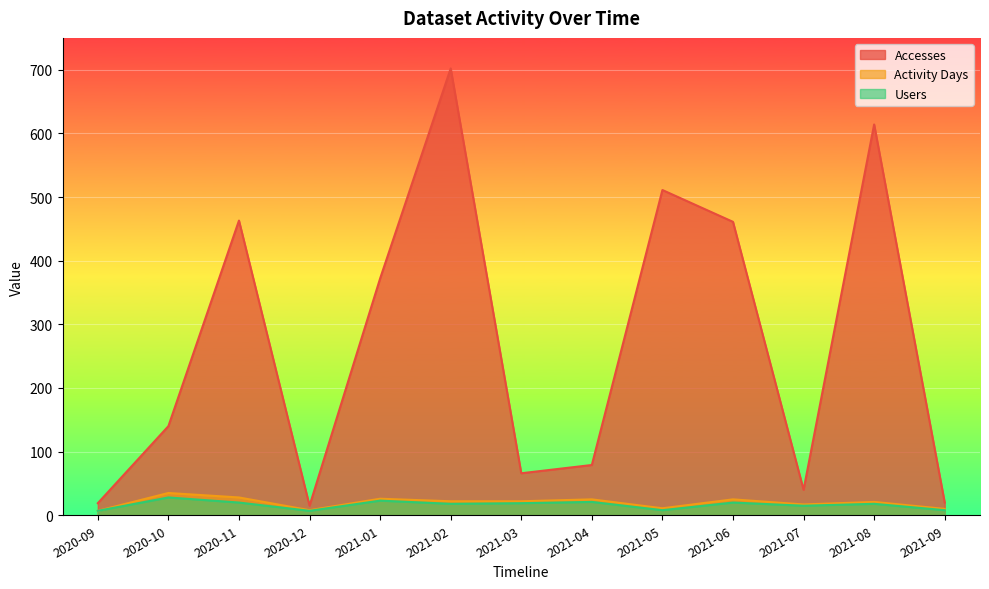

What is the minimum value for Activity Days?

7